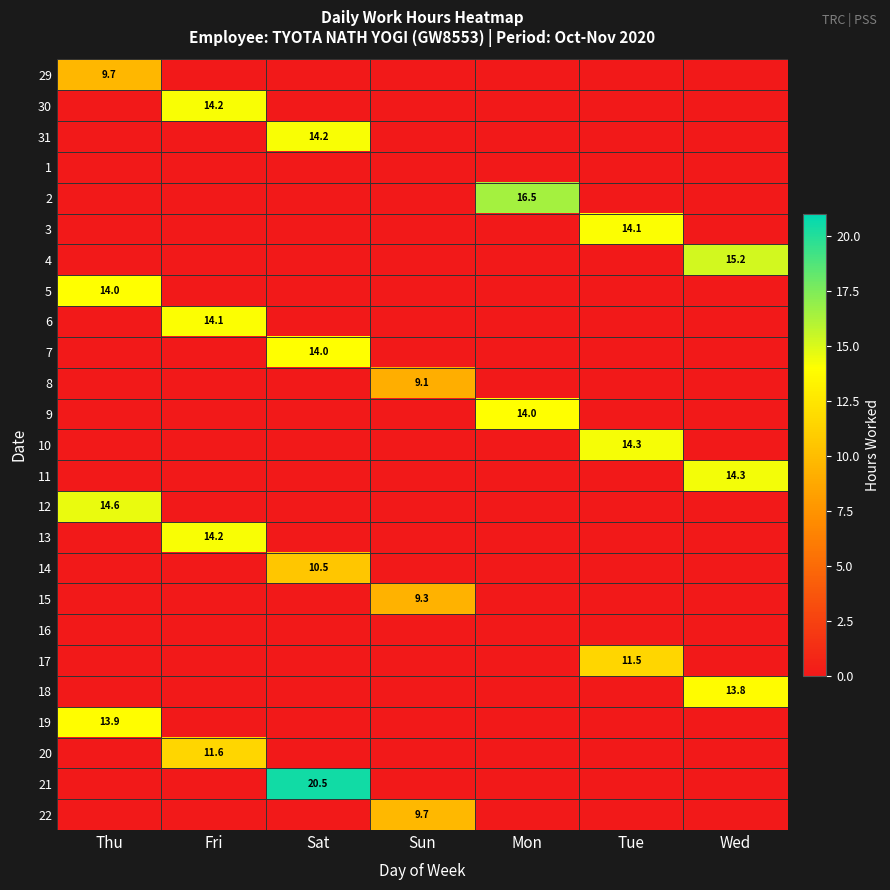

Which category has the highest value across all series?

Sat